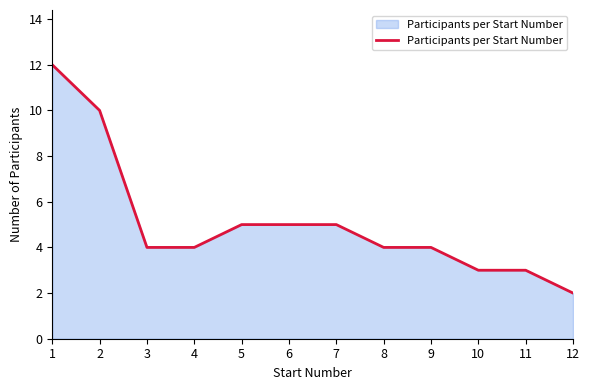

At which label does the data first exceed 4?

1